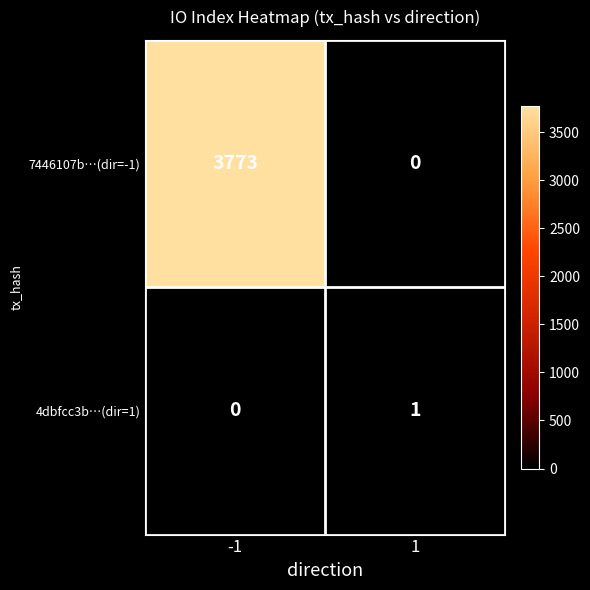

Rank the series by their maximum value, from lowest to highest.

4dbfcc3b…(dir=1), 7446107b…(dir=-1)